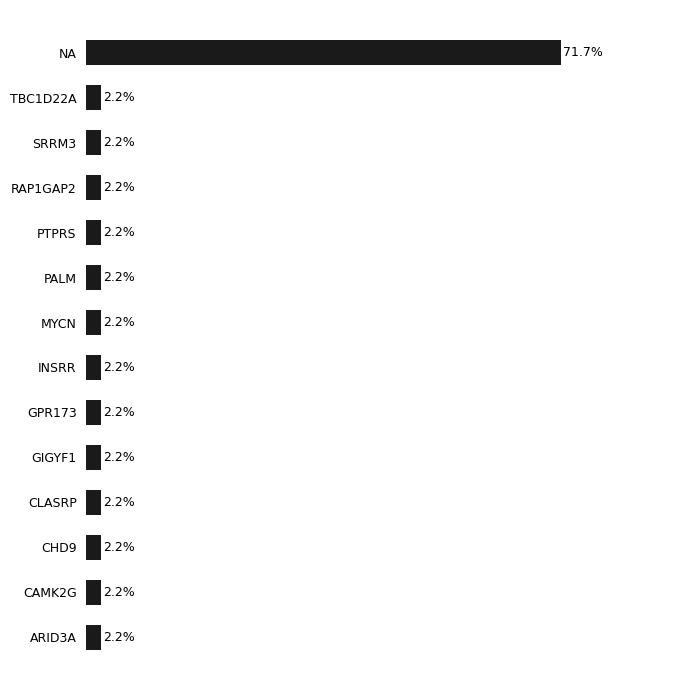

What is the label of the 6th bar from the bottom?

GPR173